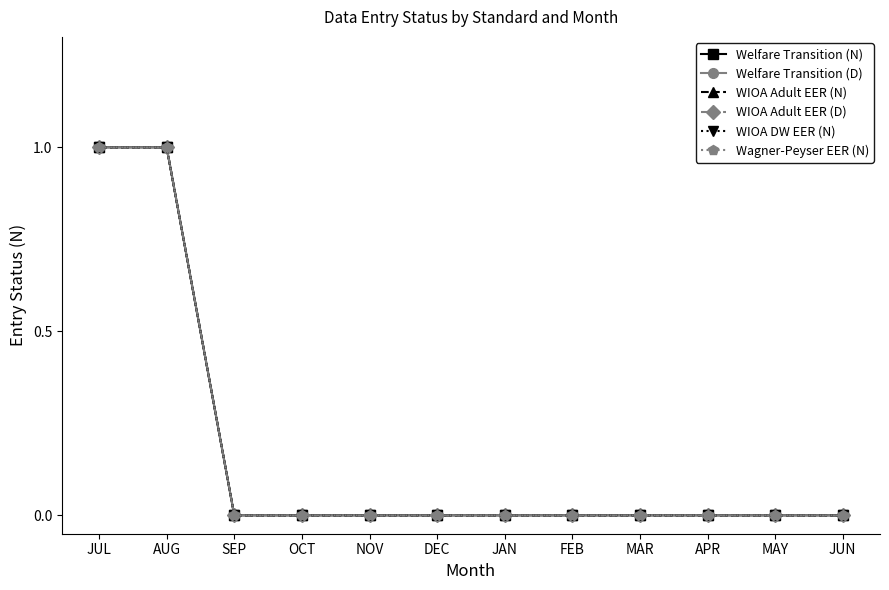

How many lines are shown in the chart?

6